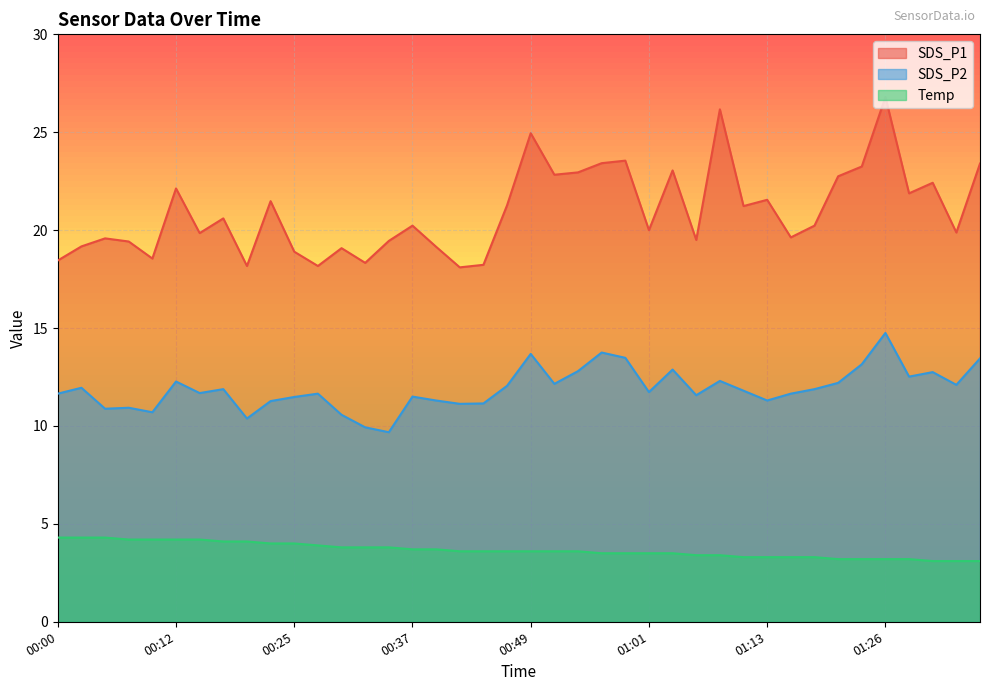

What are all the series names shown in the legend?

SDS_P1, SDS_P2, Temp